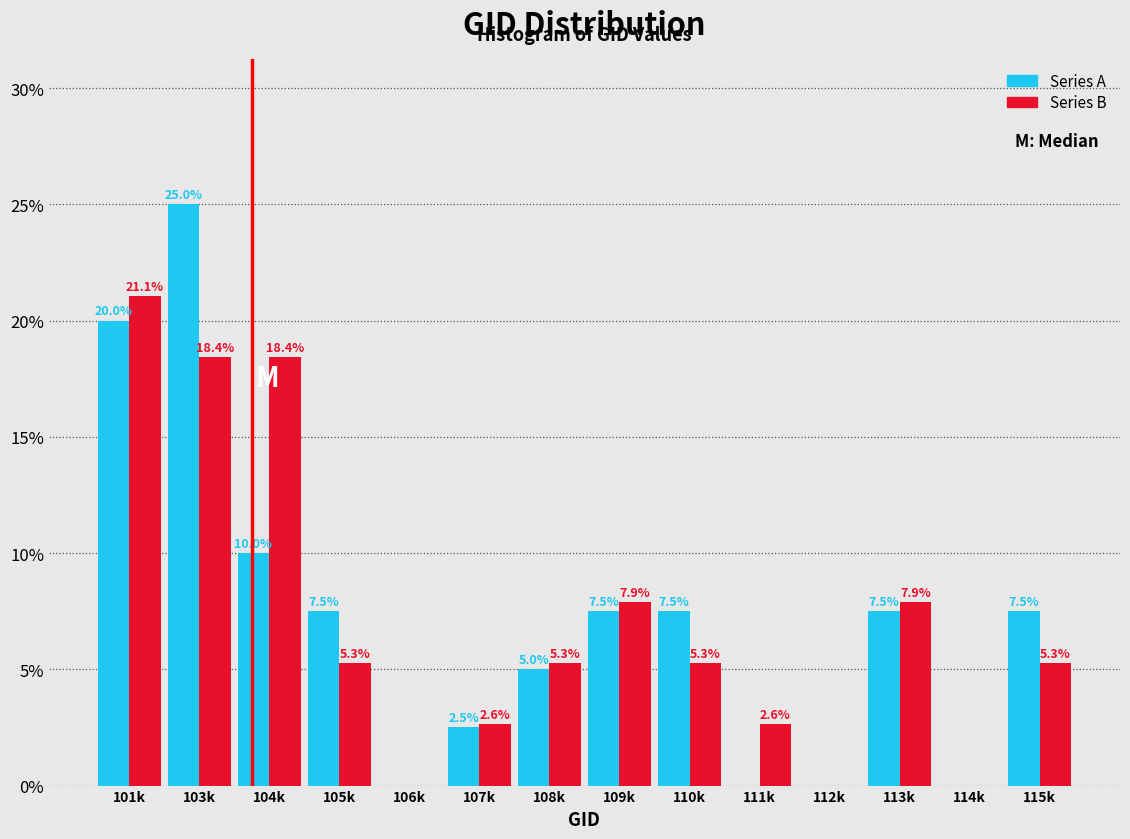

Reading left to right, list all the values displayed in this chart.

Series A: 101k=20.0	103k=25.0	104k=10.0	105k=7.5	106k=0.0	107k=2.5	108k=5.0	109k=7.5	110k=7.5	111k=0.0	112k=0.0	113k=7.5	114k=0.0	115k=7.5
Series B: 101k=21.1	103k=18.4	104k=18.4	105k=5.3	106k=0.0	107k=2.6	108k=5.3	109k=7.9	110k=5.3	111k=2.6	112k=0.0	113k=7.9	114k=0.0	115k=5.3